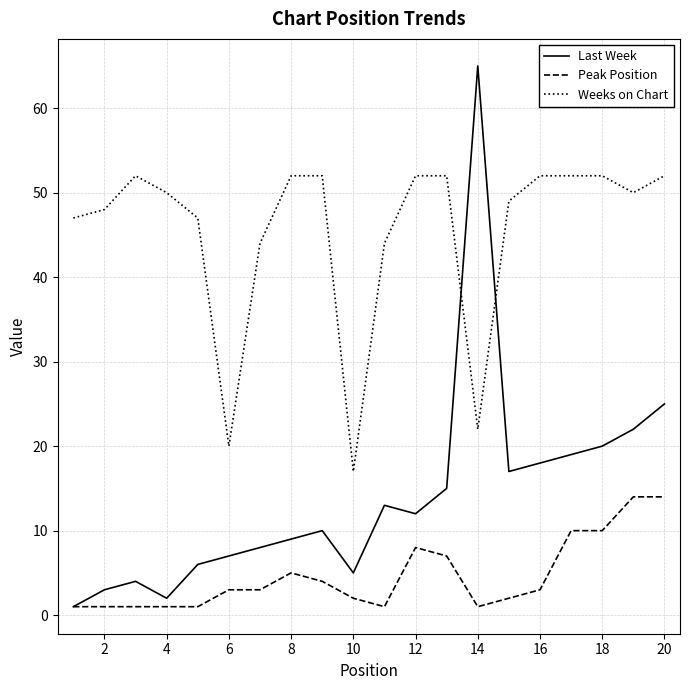

Rank the series by their average value, from lowest to highest.

Peak Position, Last Week, Weeks on Chart